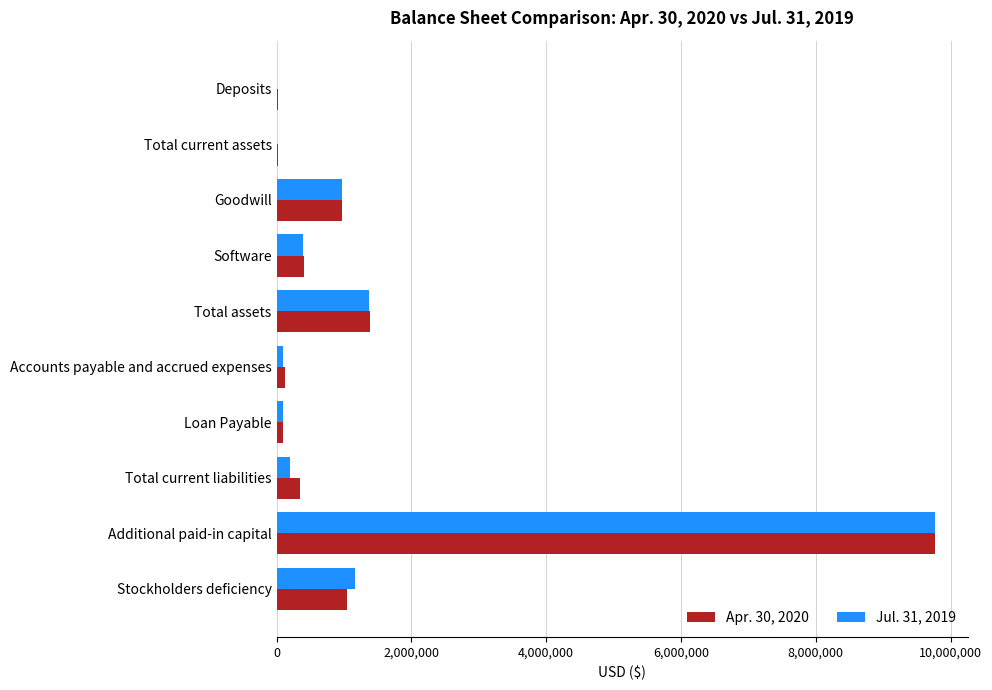

Is it true that Apr. 30, 2020 equals 1855836 at Stockholders deficiency?

False